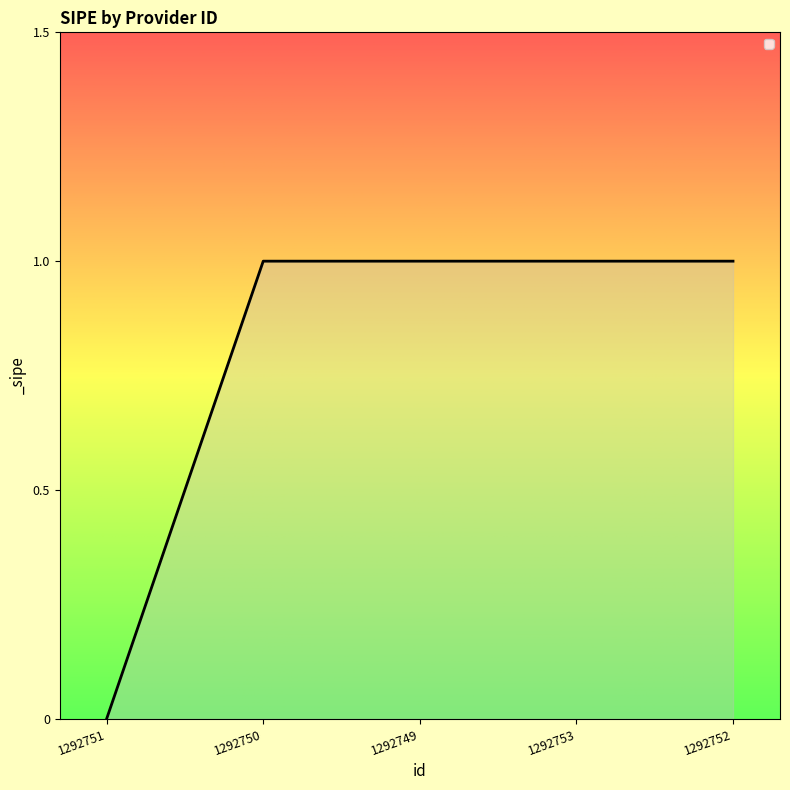

Which category has the lowest value across all series?

1292751